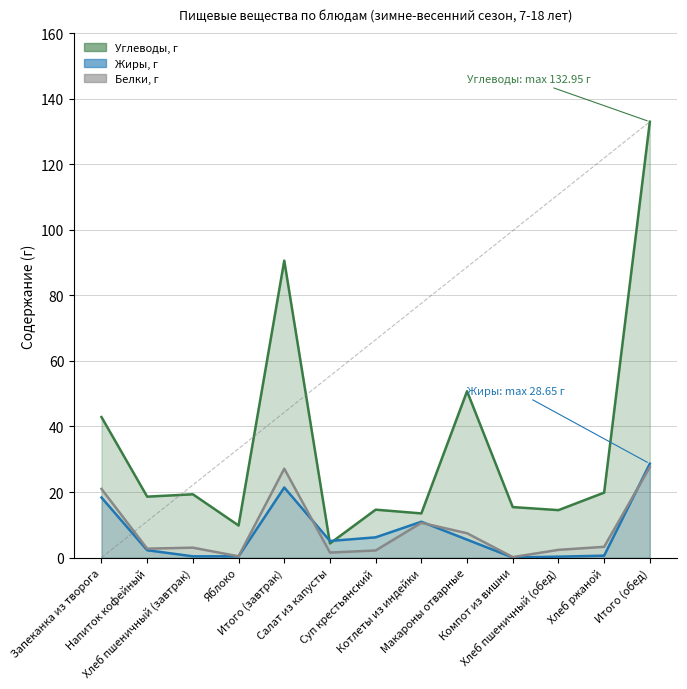

What is the highest value of the Углеводы, г series?

132.9